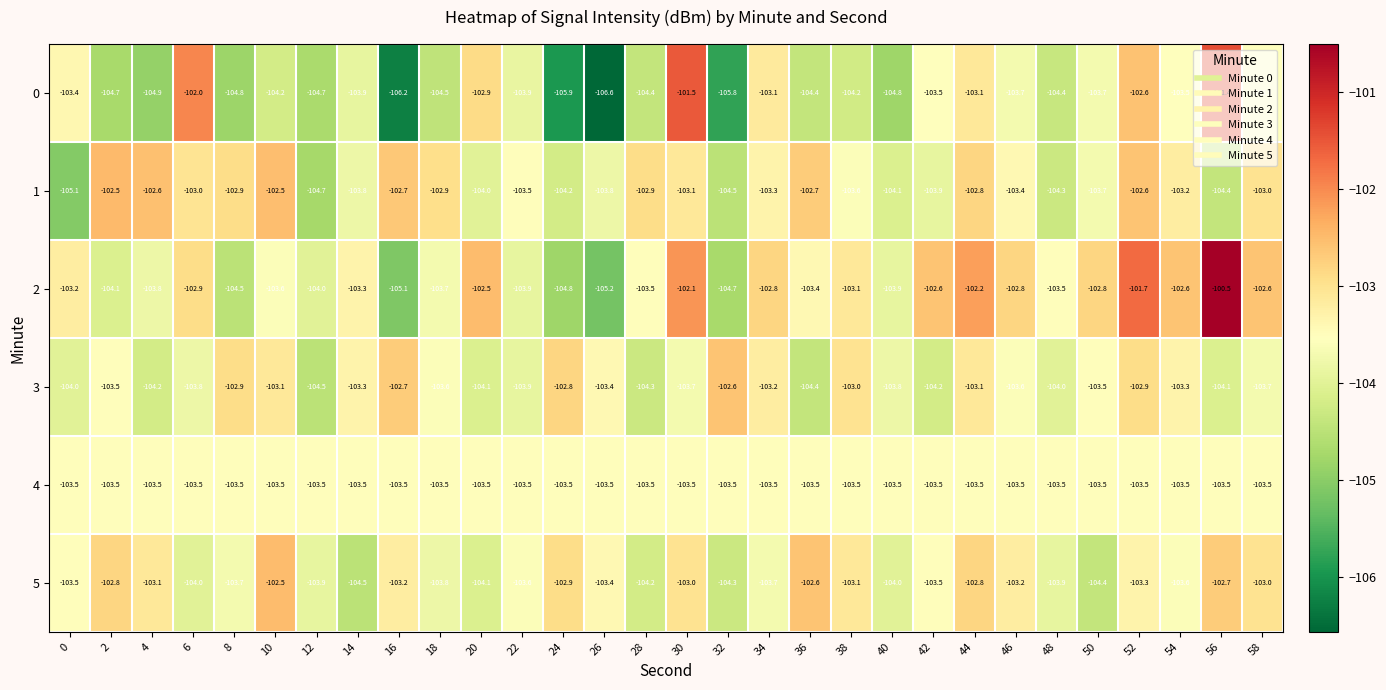

What is the total value across all series at 54?

-619.7